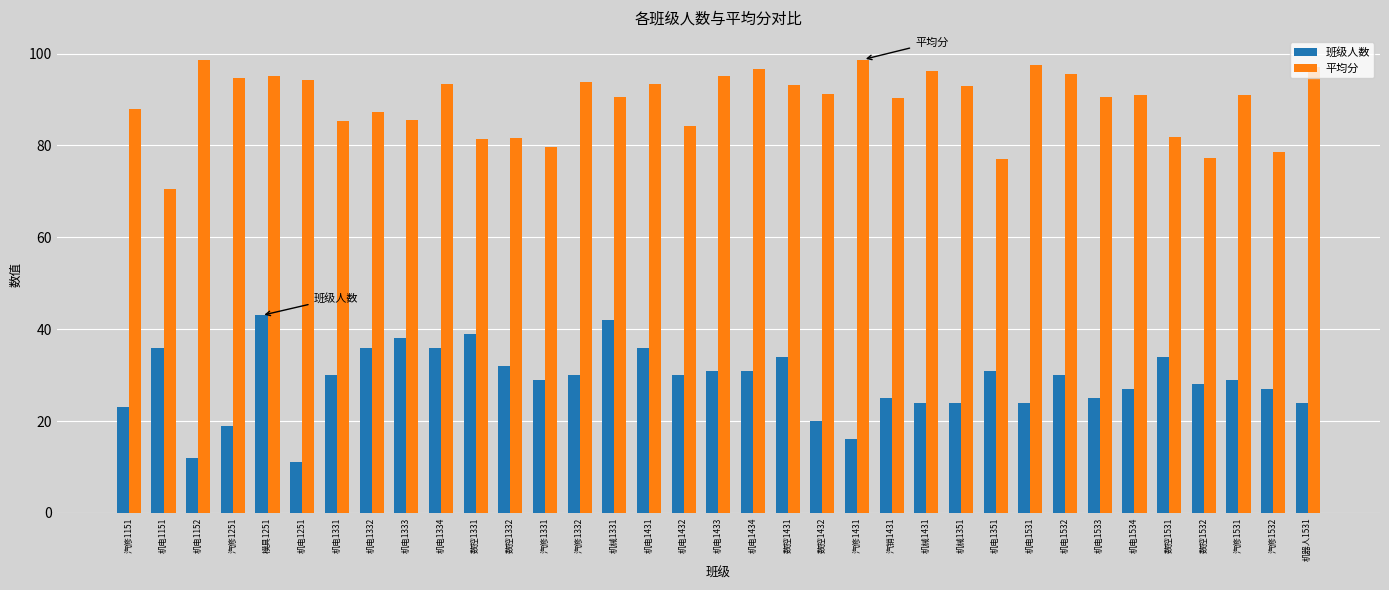

What is the value of the 平均分 bar at the 6th from the left?

94.3